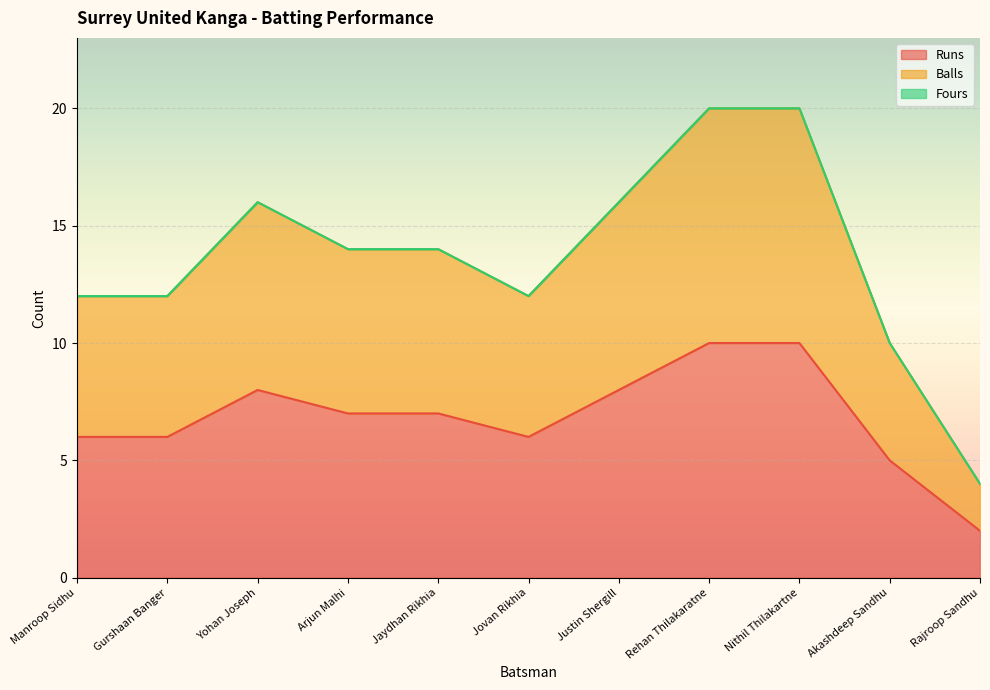

Which series has the largest total across all categories?

Balls